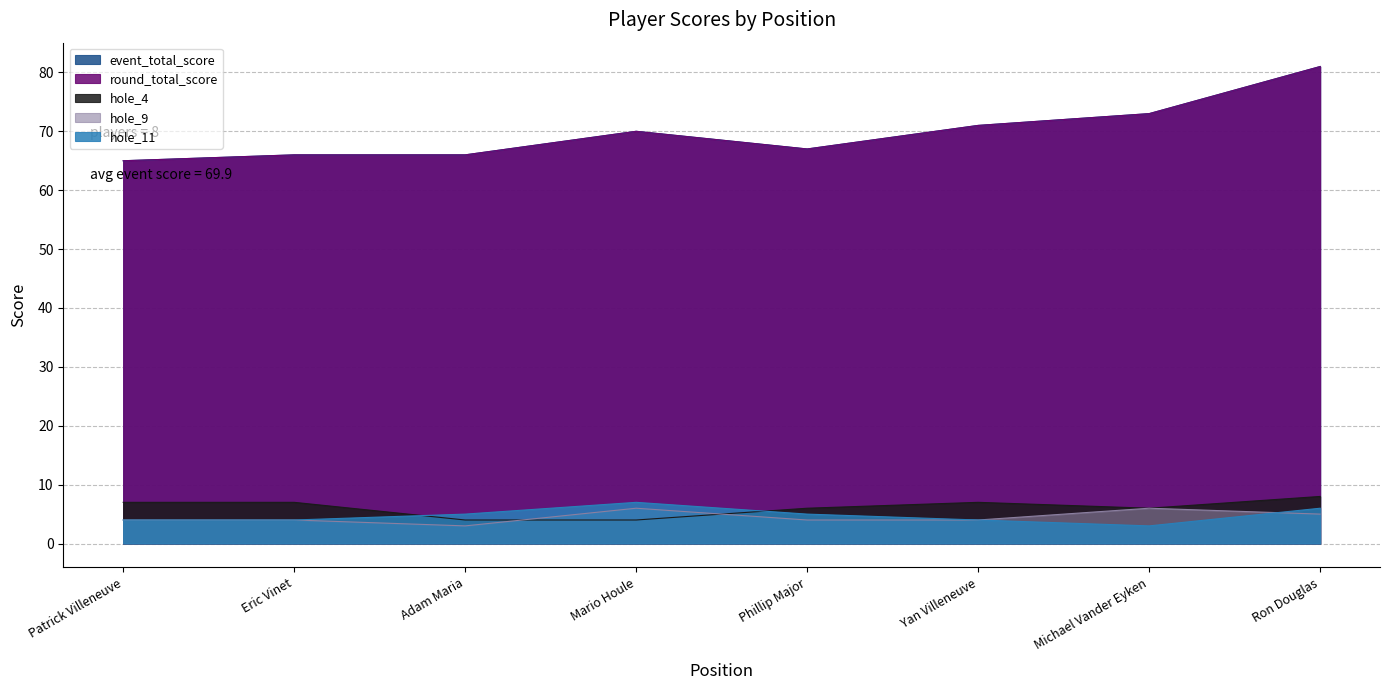

What is the approximate value of hole_9 at Yan Villeneuve?

4